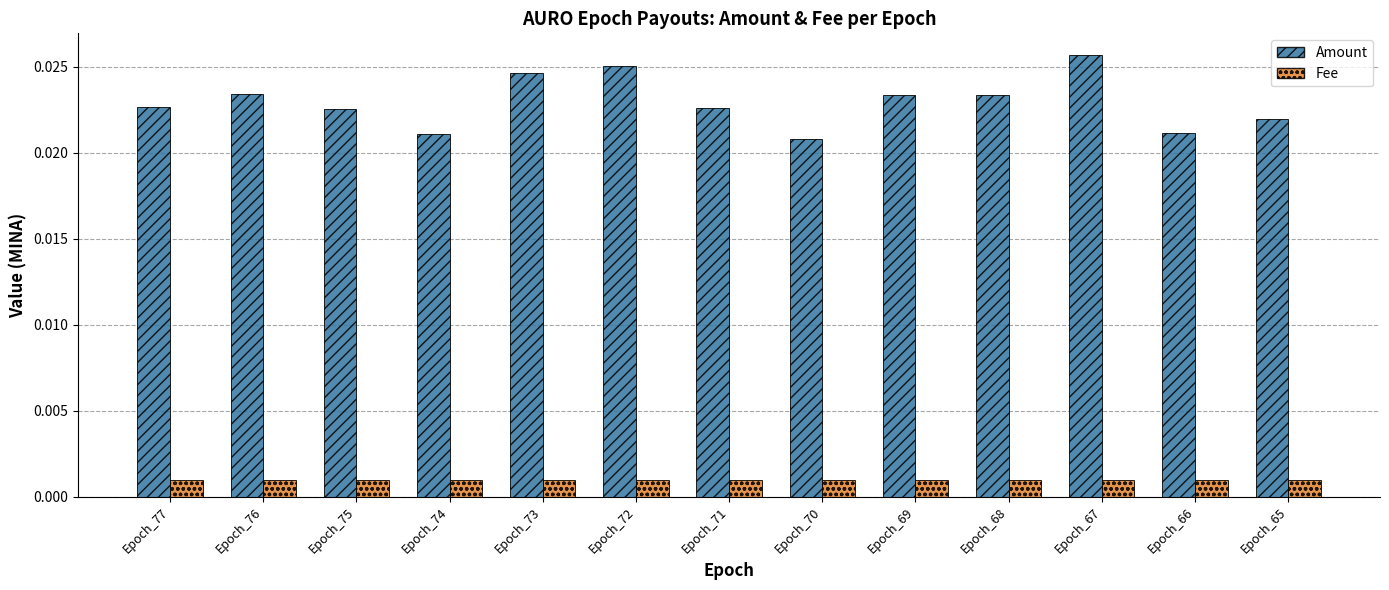

At how many categories does at least one series exceed 0?

13